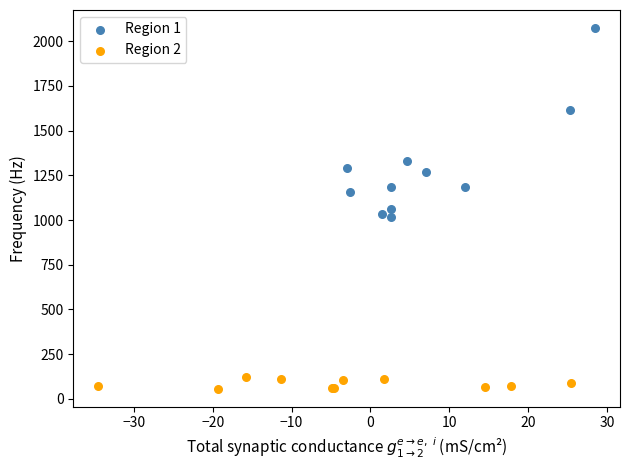

Which series contains the lowest Y value?

Region 2